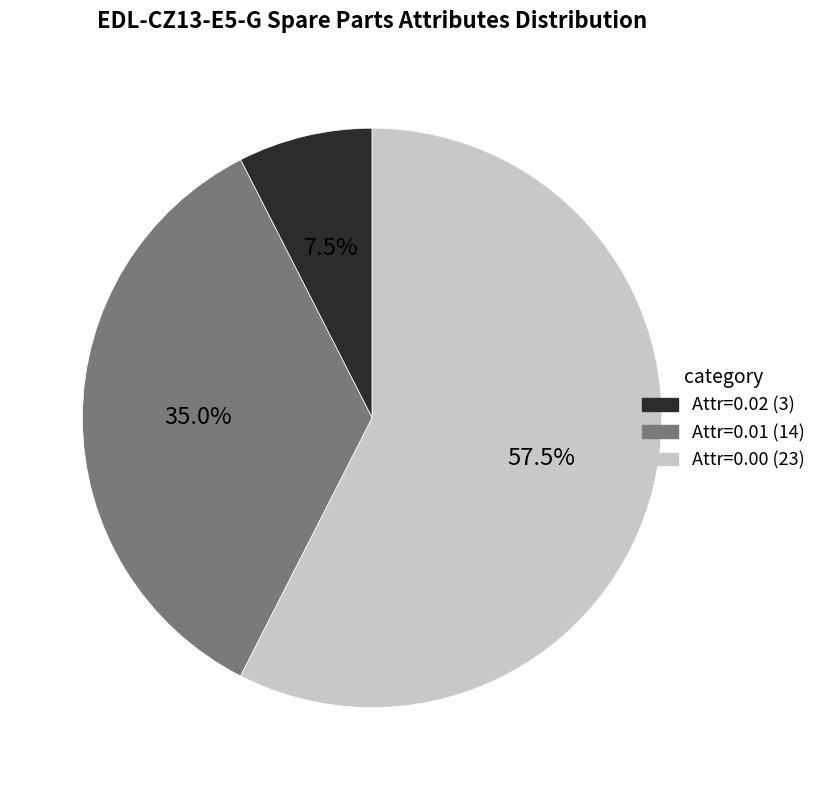

To the nearest percent, what is the difference between the largest and smallest slice percentages?

50%